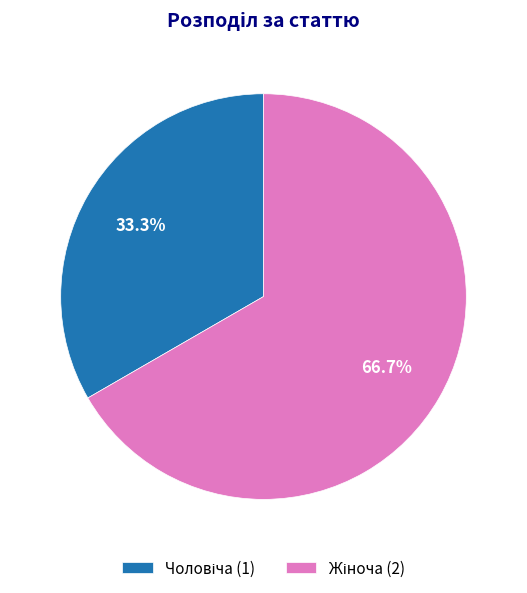

Is there any slice that represents more than half of the pie?

Yes